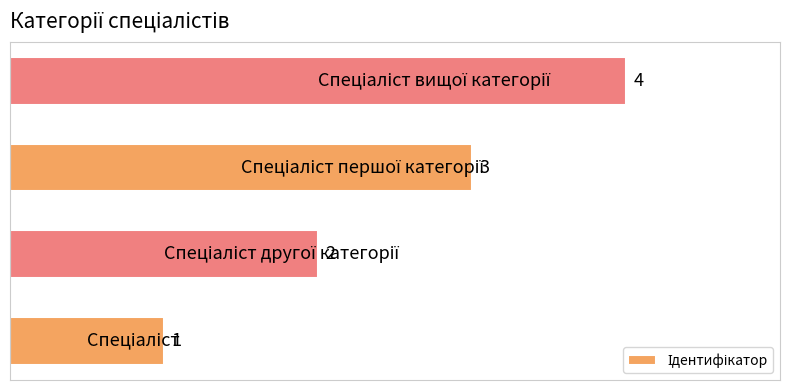

What is the difference between the maximum and minimum values?

3